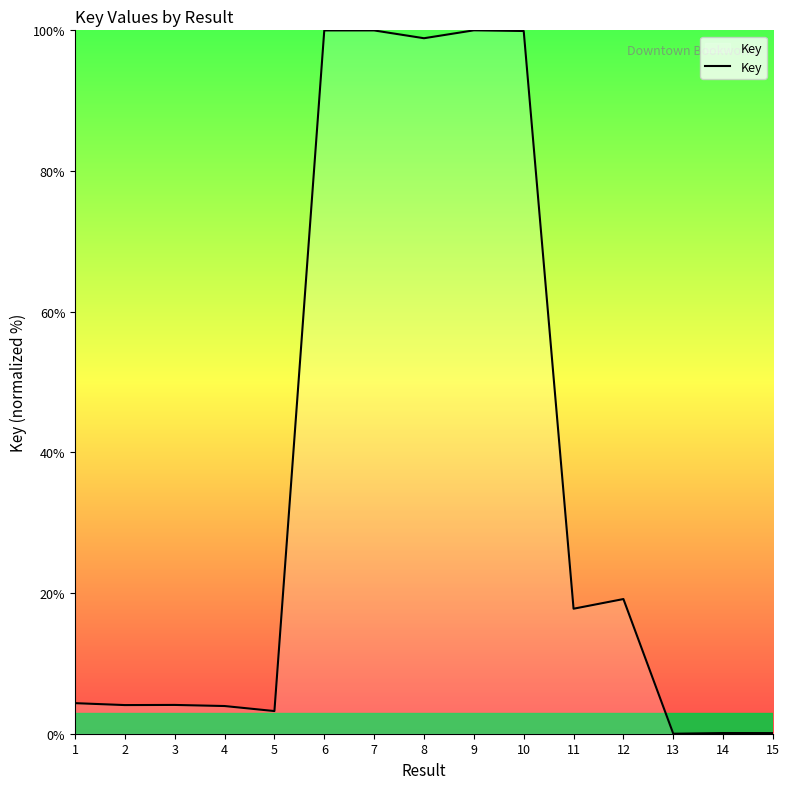

What is the average value?

37.0